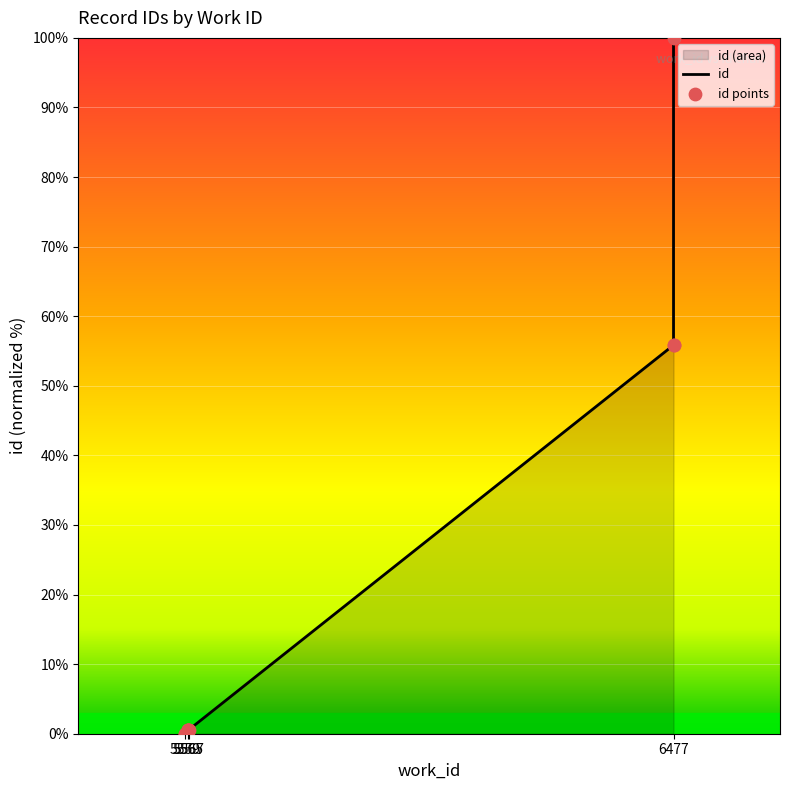

What is the change in value from 5559 to 5565?

+0.5